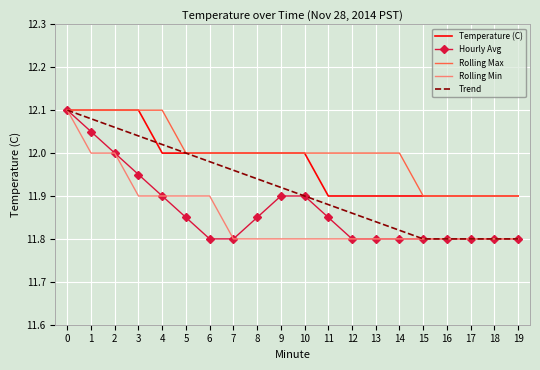

What is the spread (max minus min) of values at 18?

0.1